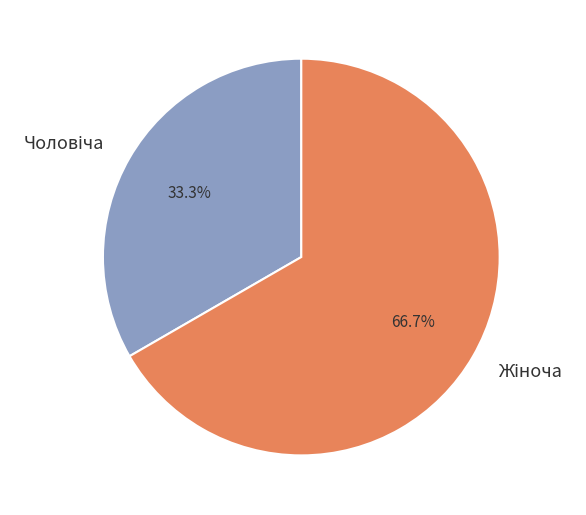

Is there a majority slice in this chart?

Yes